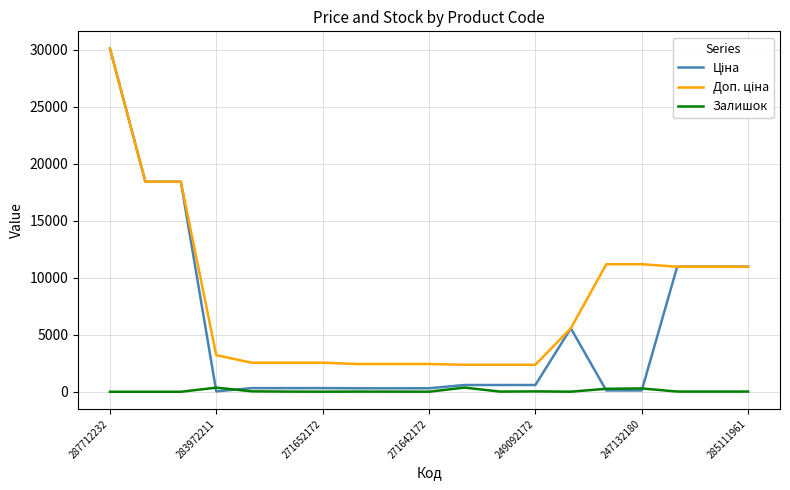

What is the greatest value displayed?

30102.8